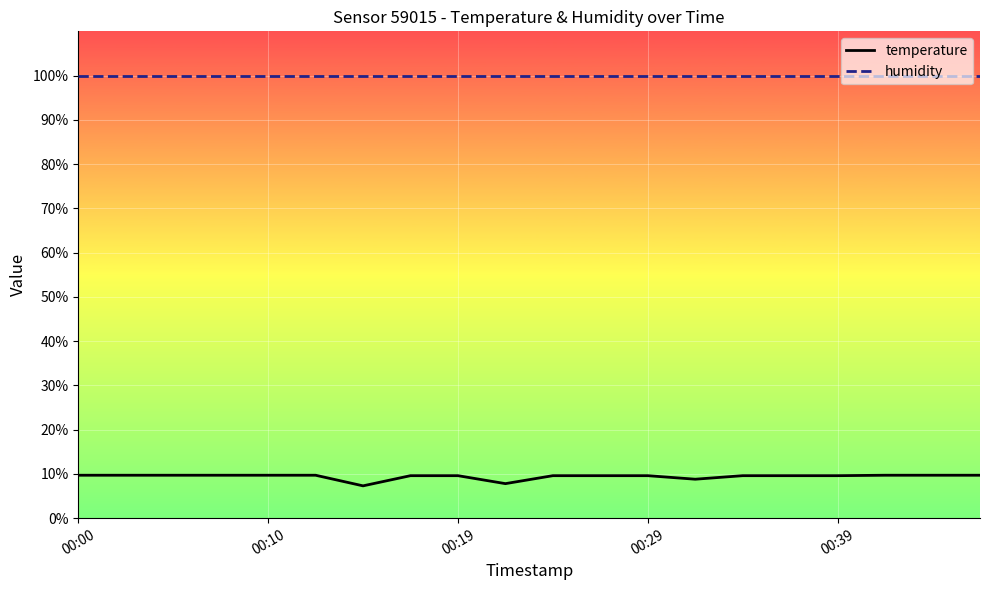

What is the greatest value displayed?

99.9